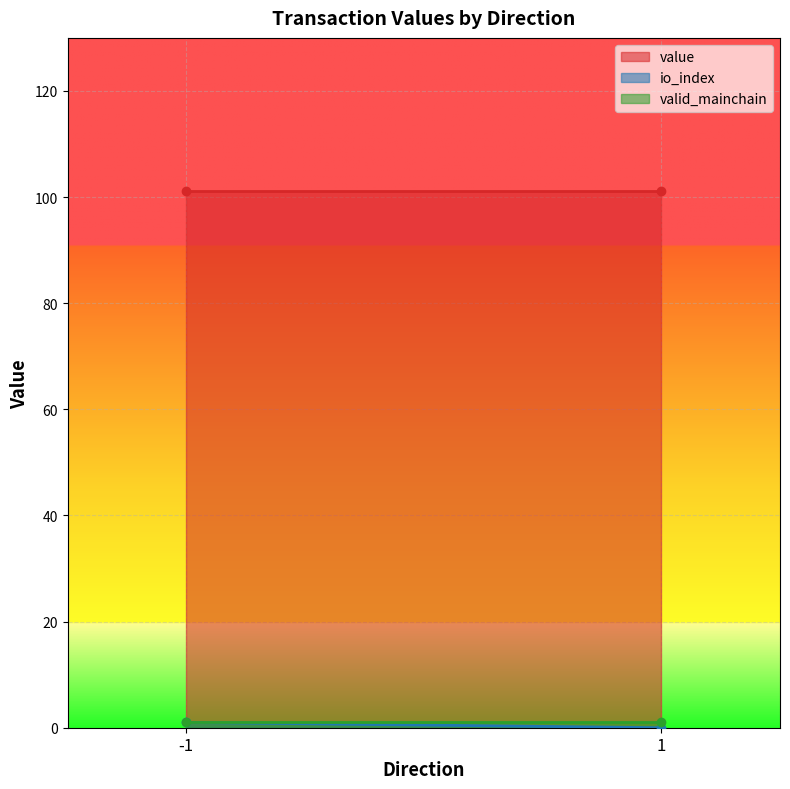

What is the approximate value of valid_mainchain at -1?

1.0